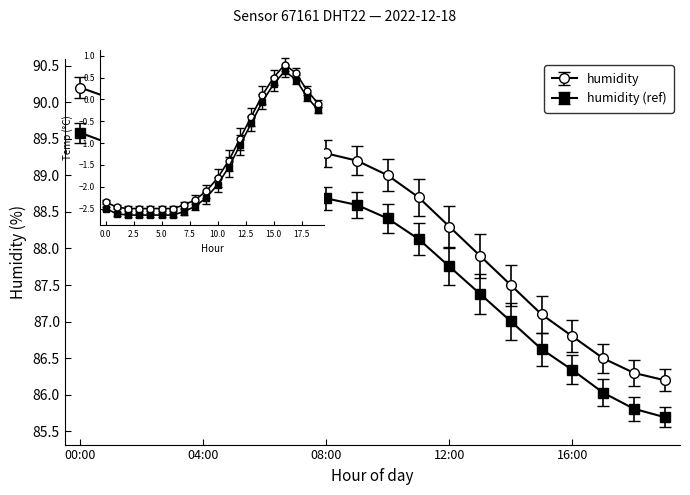

At which label does temperature reach its minimum?

02:00